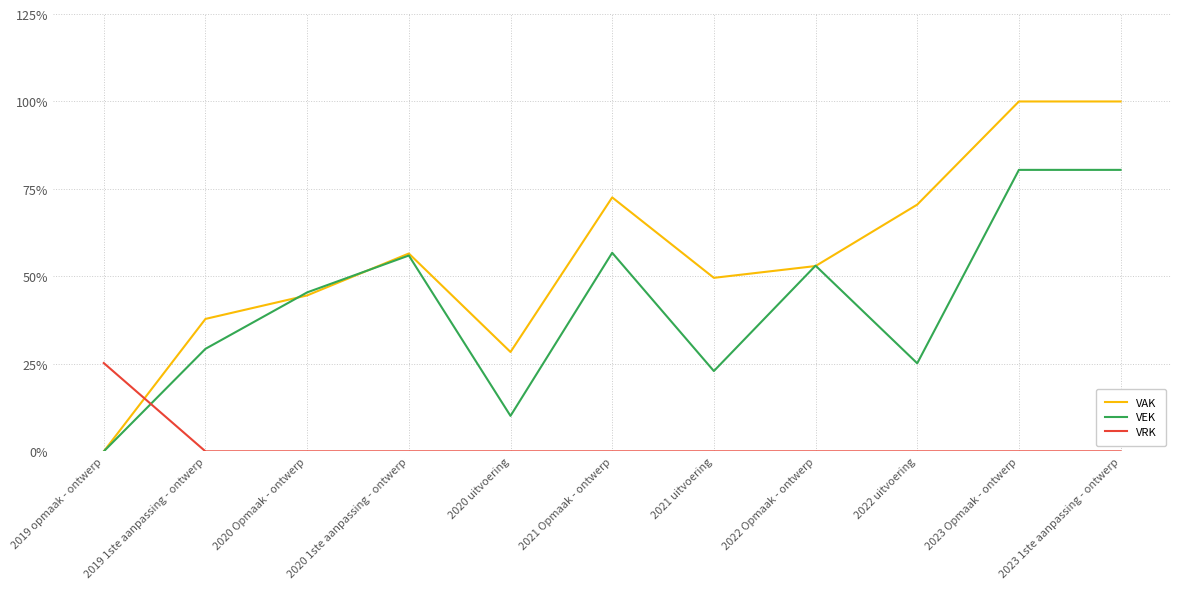

Where is the first local minimum for VEK?

2020 uitvoering